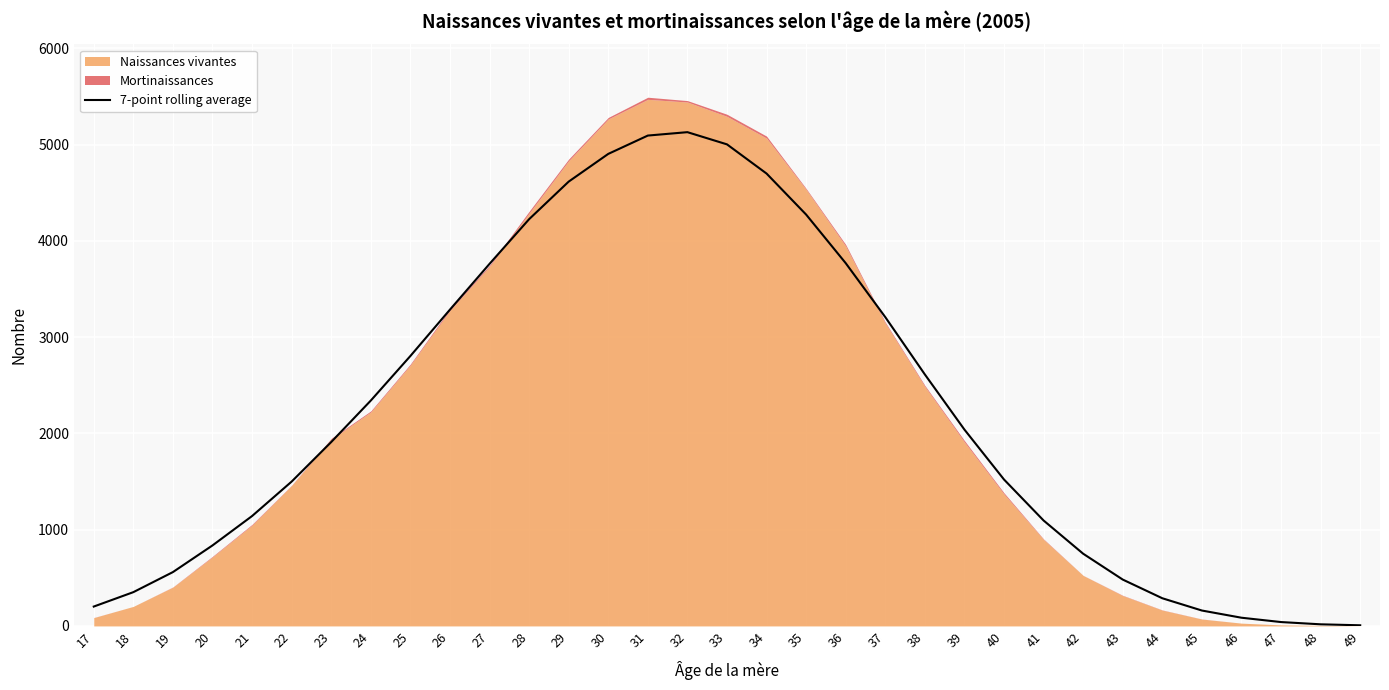

Rank the categories by value from lowest to highest.

49, 48, 47, 46, 45, 17, 44, 18, 43, 19, 42, 20, 41, 21, 22, 40, 23, 39, 24, 38, 25, 37, 26, 27, 36, 28, 35, 29, 34, 30, 33, 31, 32